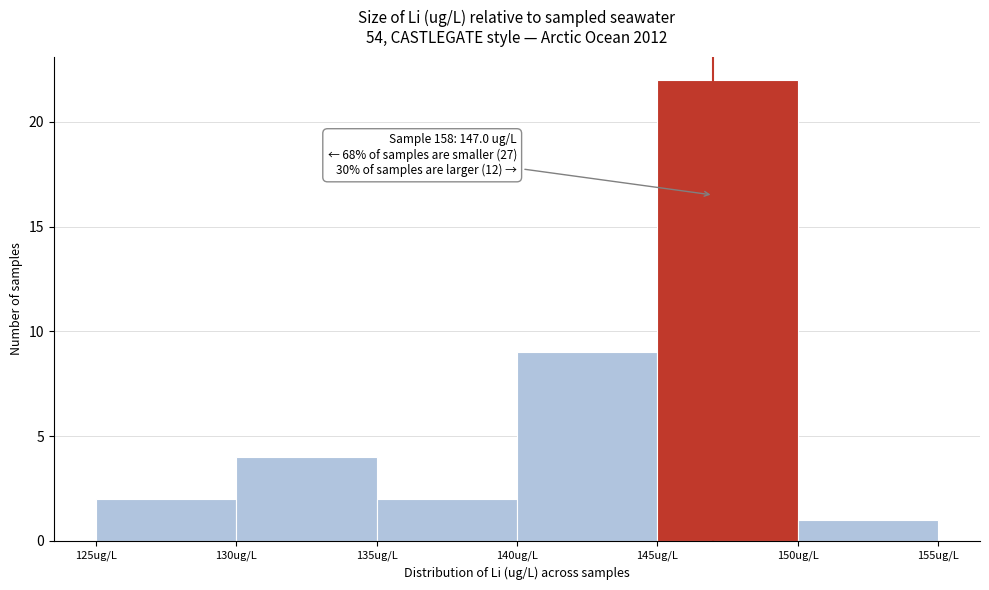

Which range on the x-axis has the tallest bar?

145 to 150